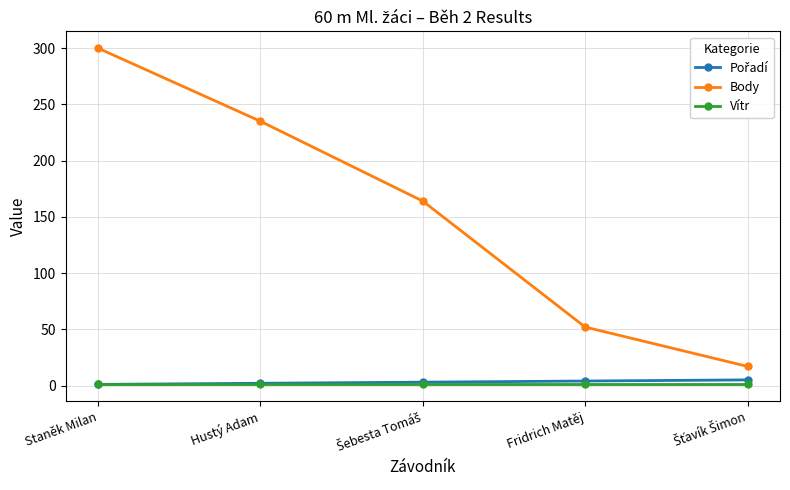

Is it true that Body equals 71.5 at Fridrich Matěj?

False